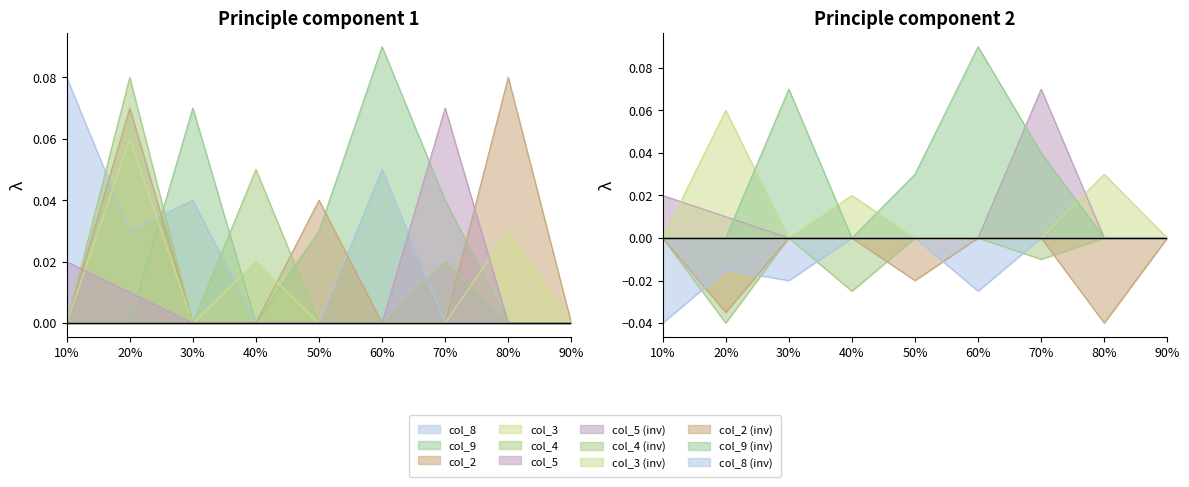

How many times do col_4 and col_9 cross each other?

3